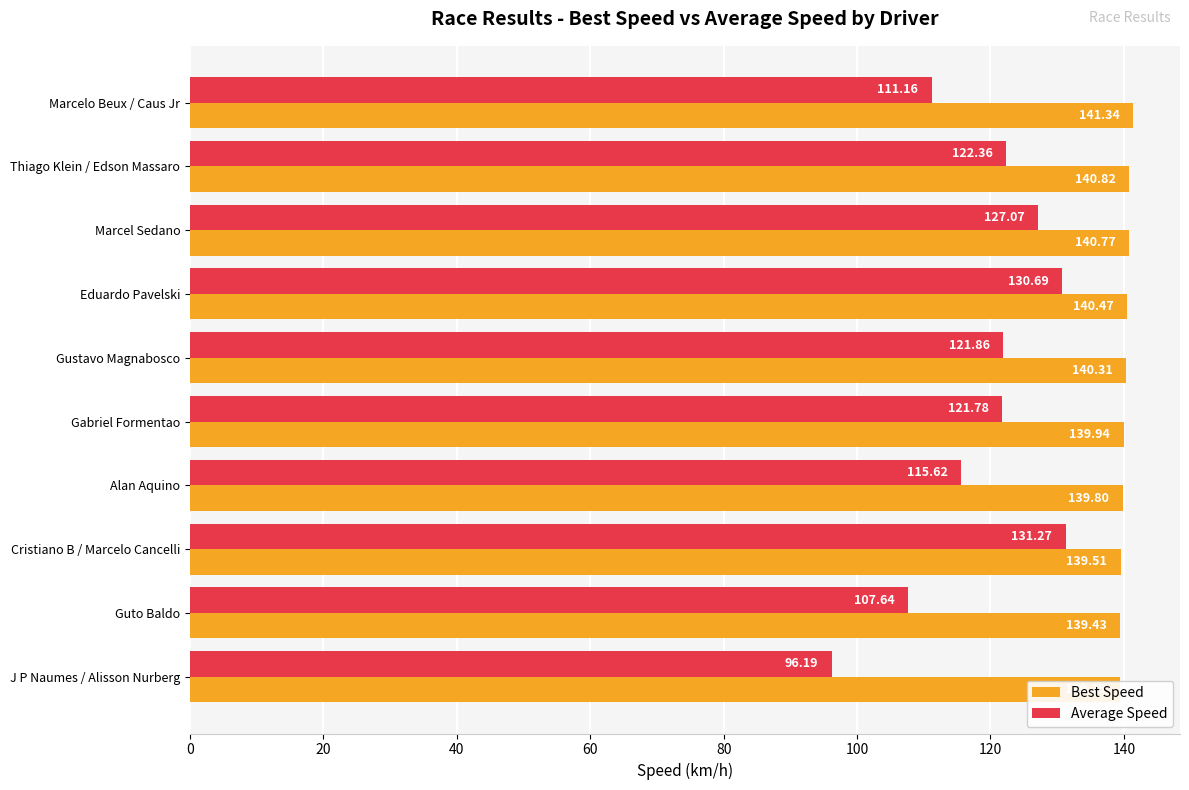

What is the sum of all Best Speed values?

1401.7